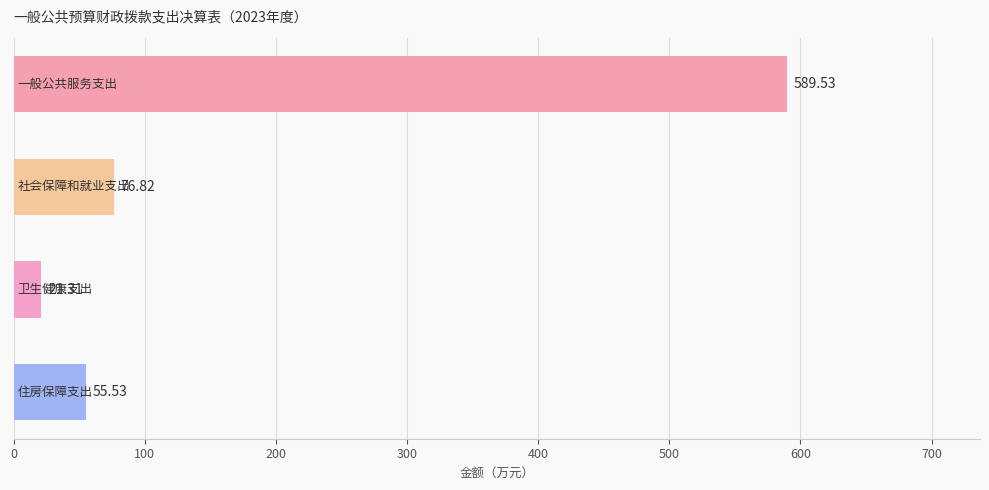

What is the difference between the maximum and minimum values?

568.2